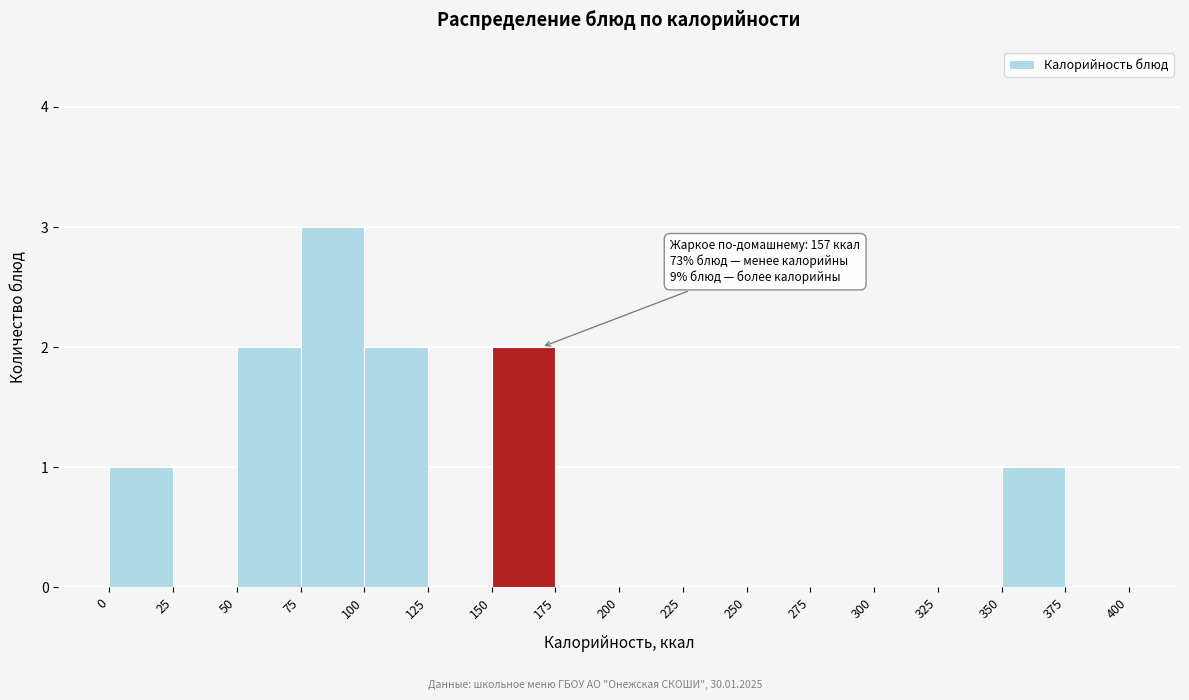

Which range on the x-axis has the tallest bar?

75 to 100